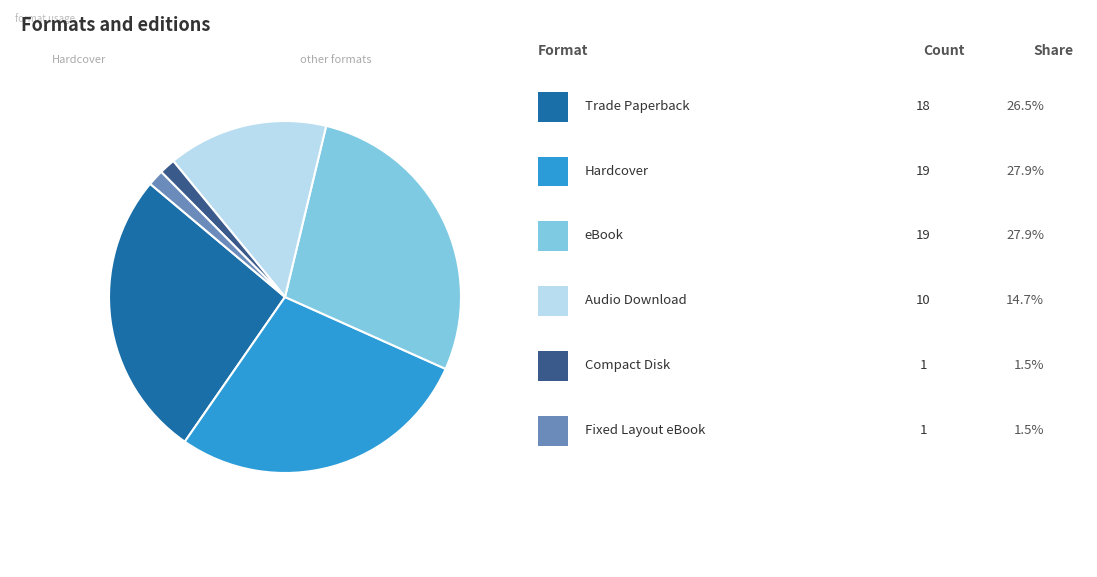

Does any single category account for the majority?

No